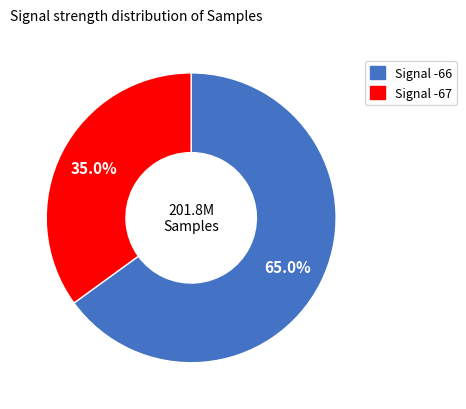

Count the number of slices in the pie.

2